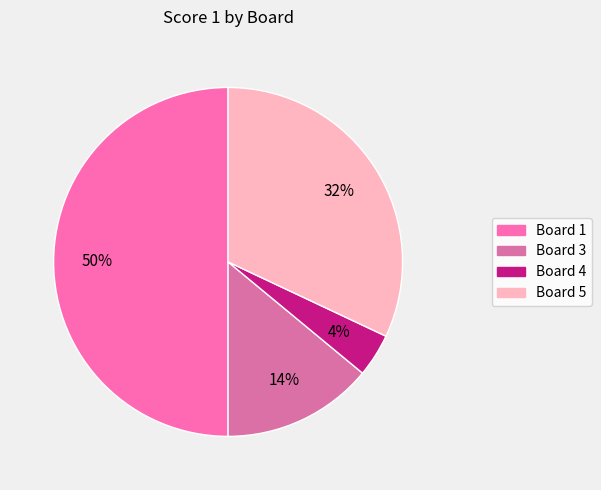

To the nearest percent, what is the difference between the largest and smallest slice percentages?

46%